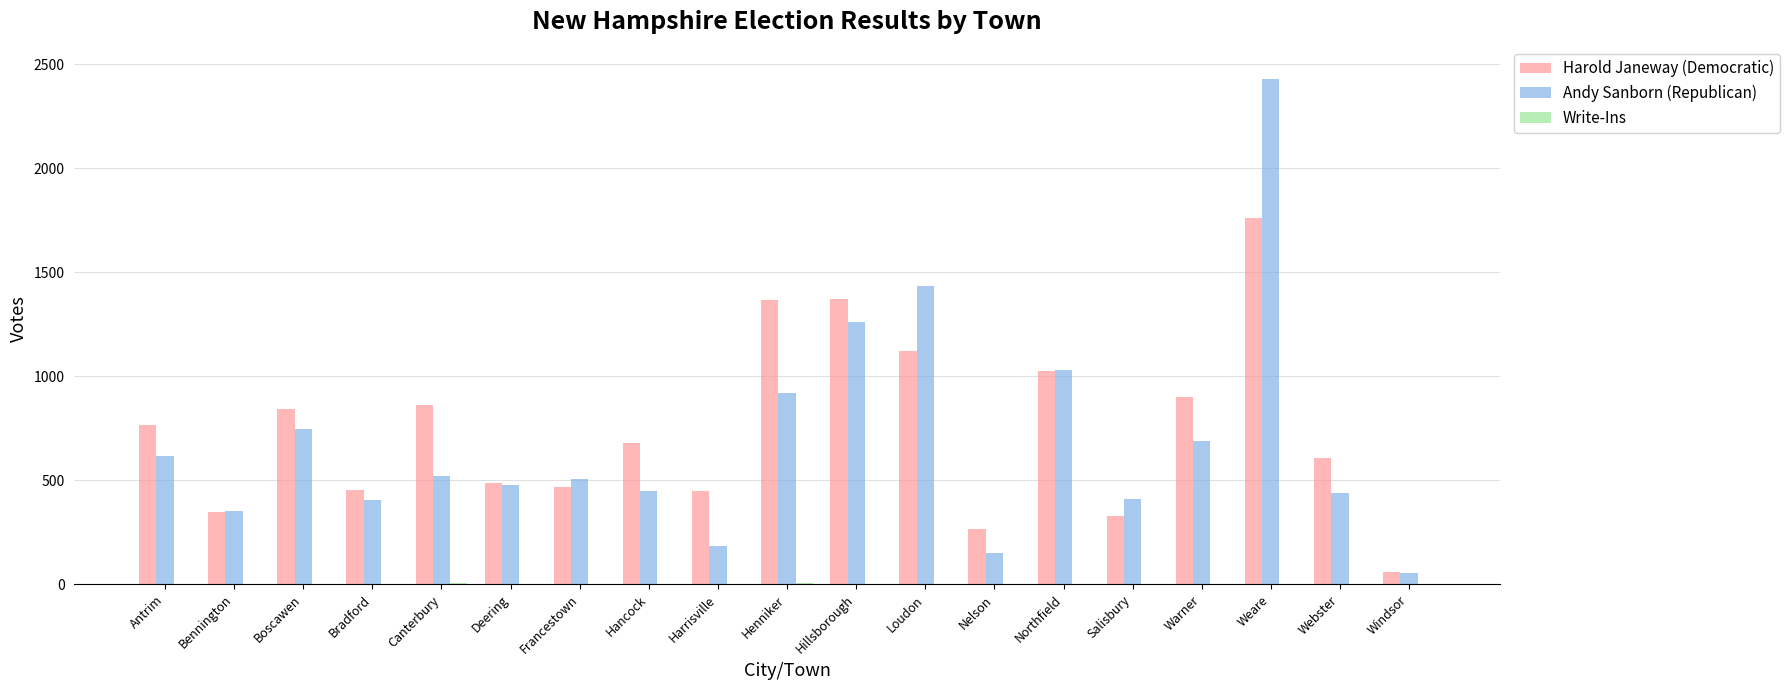

Between Boscawen and Henniker, which series saw the biggest shift?

Harold Janeway (Democratic)